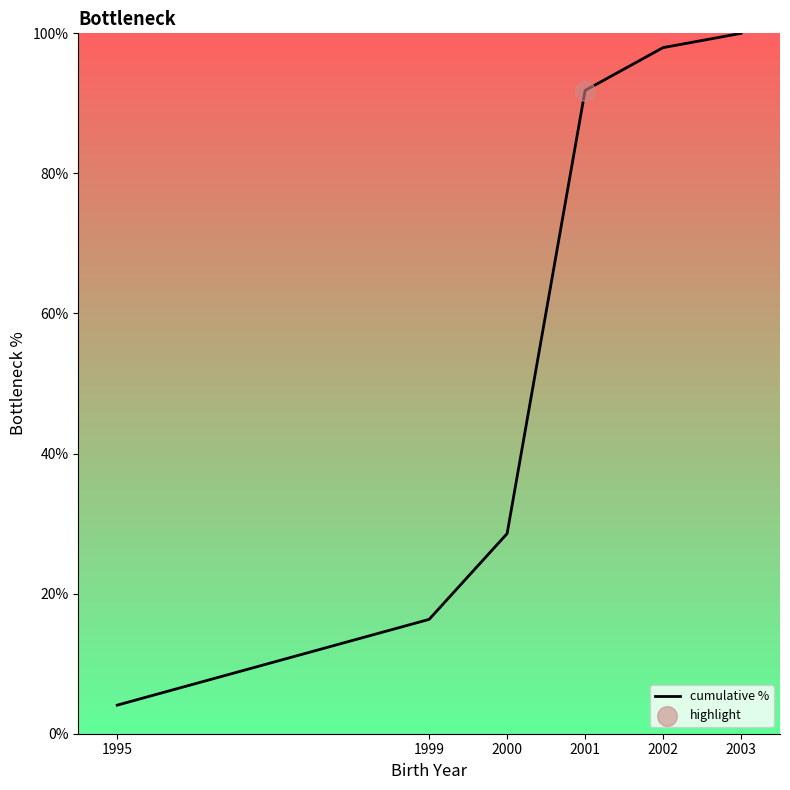

What is the change in value from 1999 to 2002?

+81.6